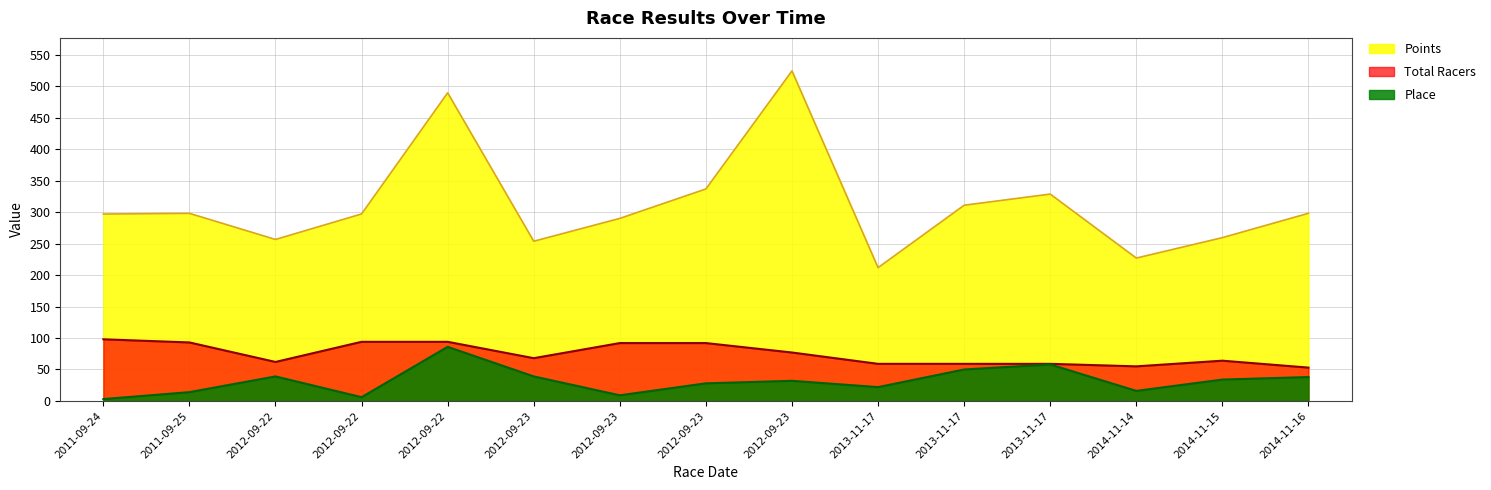

Which series has the widest spread of values?

Points